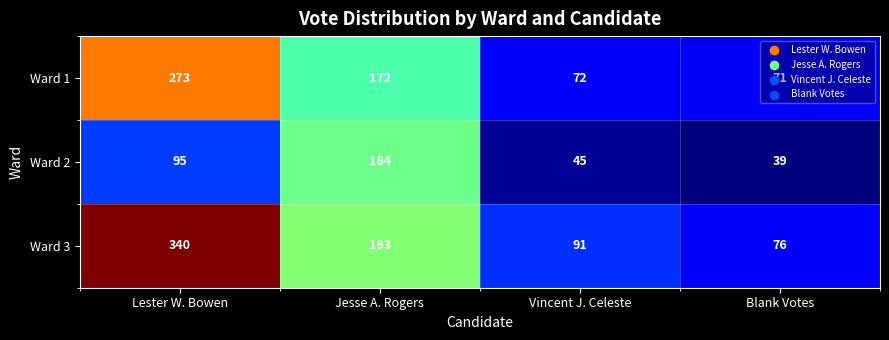

Which series changed the most between Lester W. Bowen and Jesse A. Rogers?

Ward 3